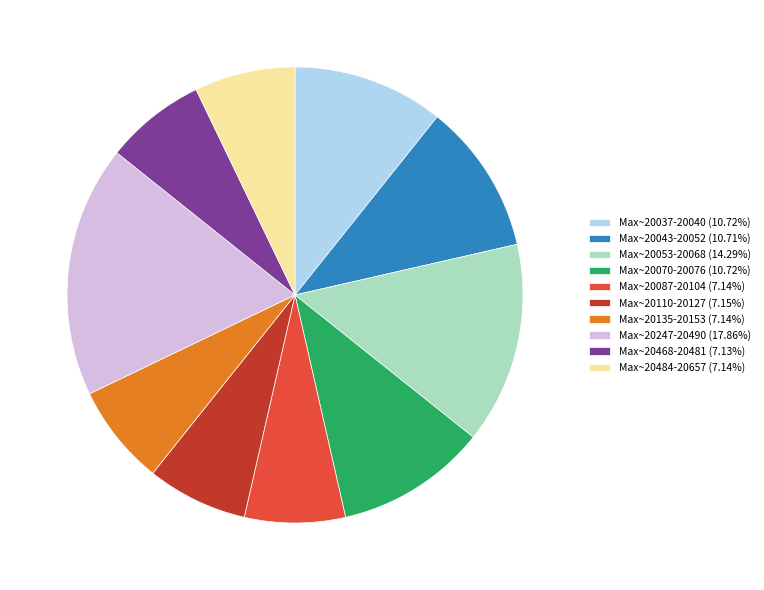

Does Max~20110-20127 (7.15%) account for over 50% of the chart?

No